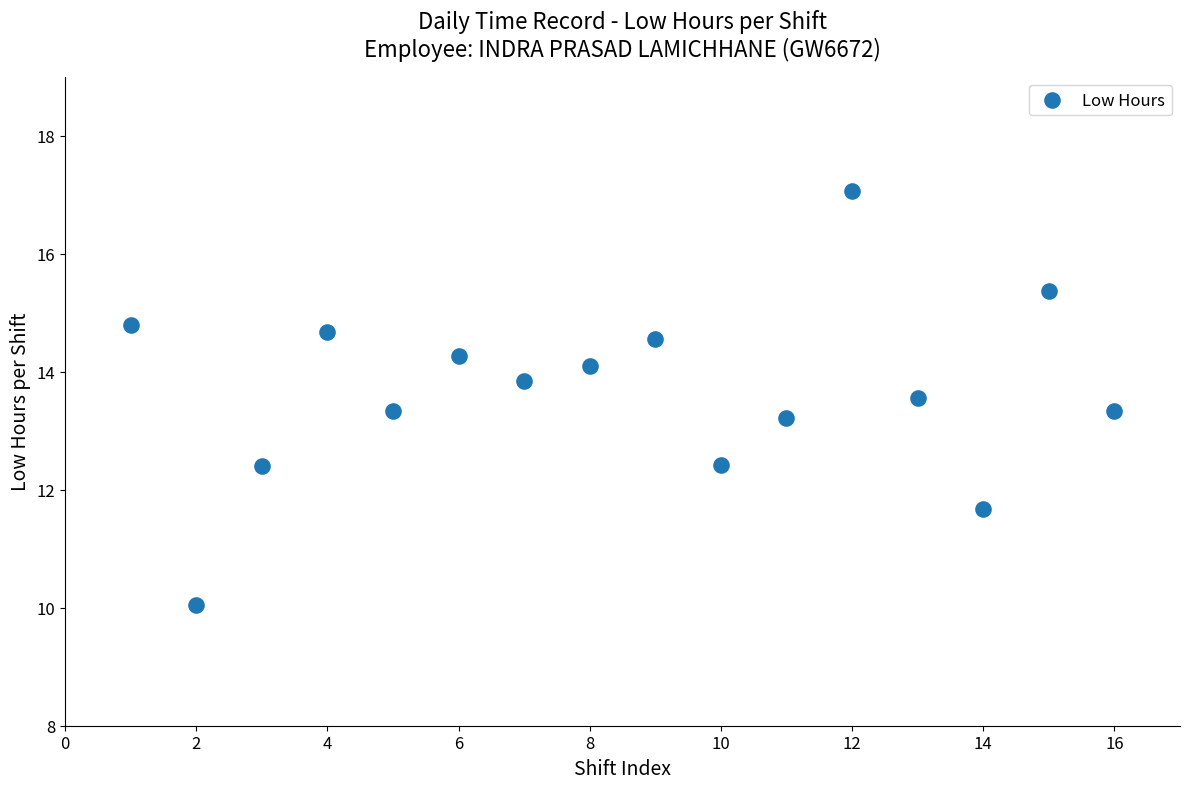

What is the range of Y values (max minus min)?

7.0